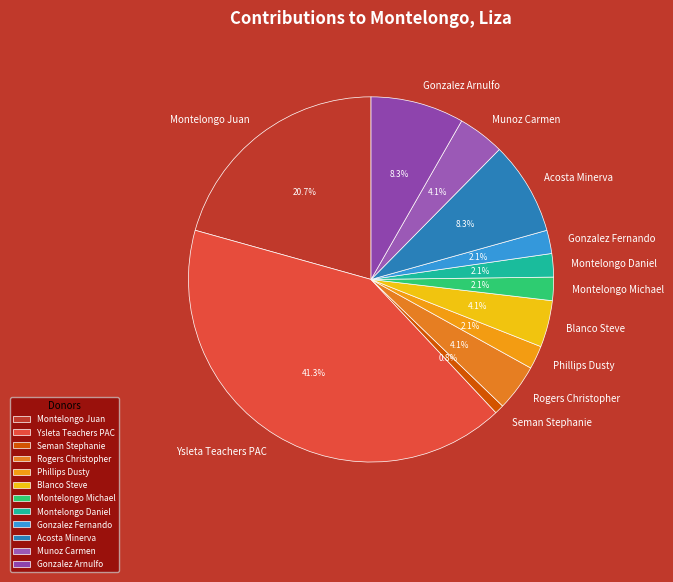

Do Montelongo Juan and Montelongo Michael together represent more than half of the pie?

No